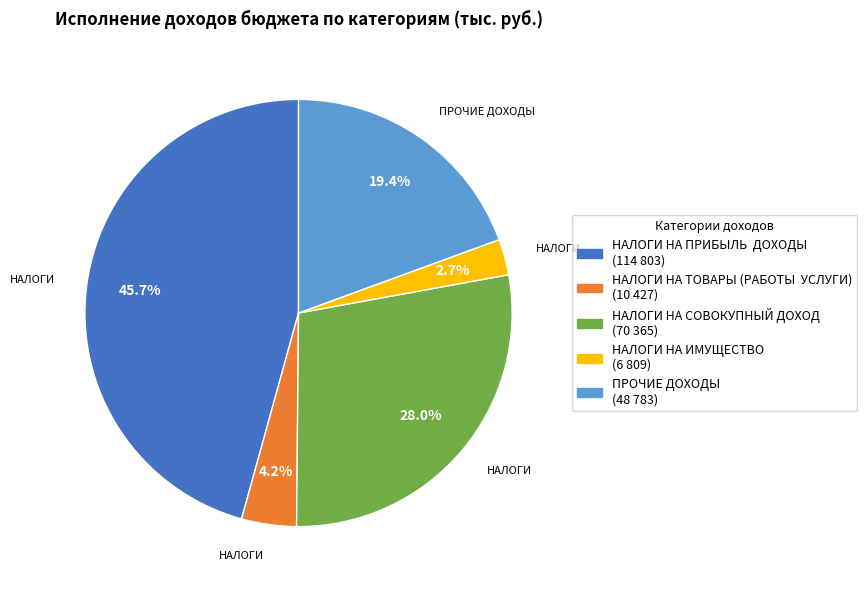

Does any single category account for the majority?

No